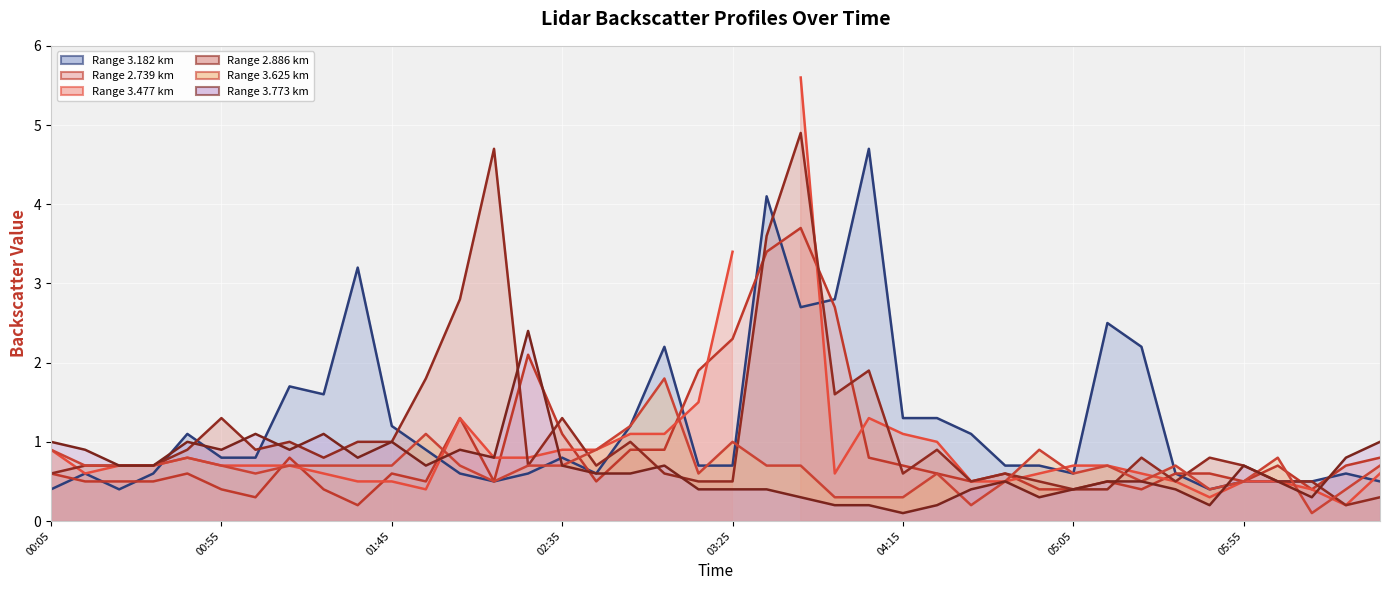

Which series changed the most between 00:55 and 01:45?

Backscatter 3.182 km